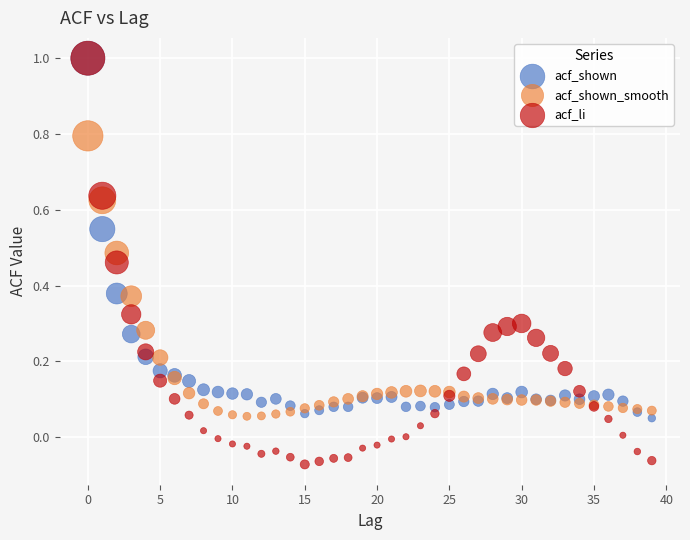

Which series has the widest spread of Y values?

acf_li